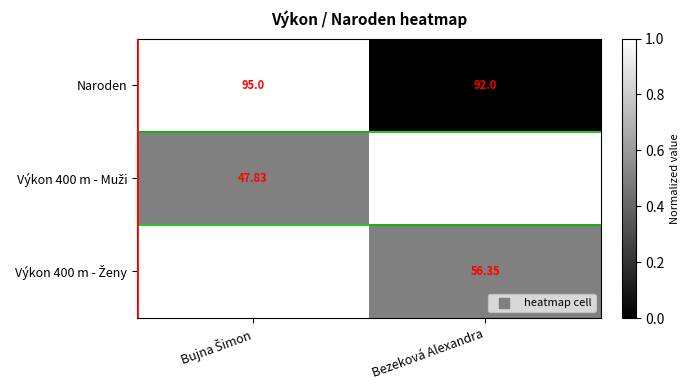

Count the number of categories in the chart.

2